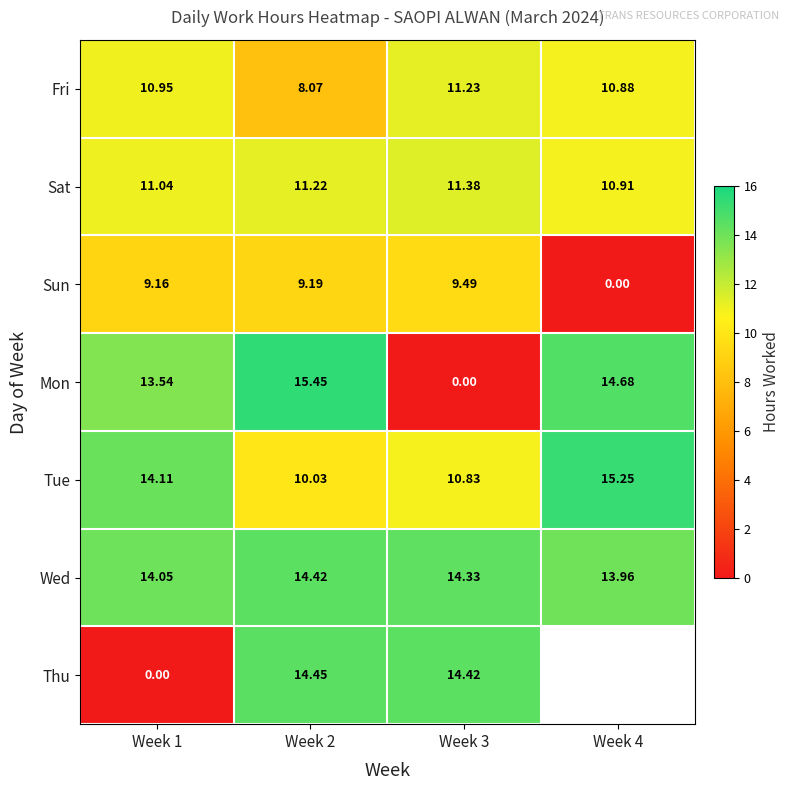

What is the sum of the Sun values at Week 2 and Week 3?

18.7